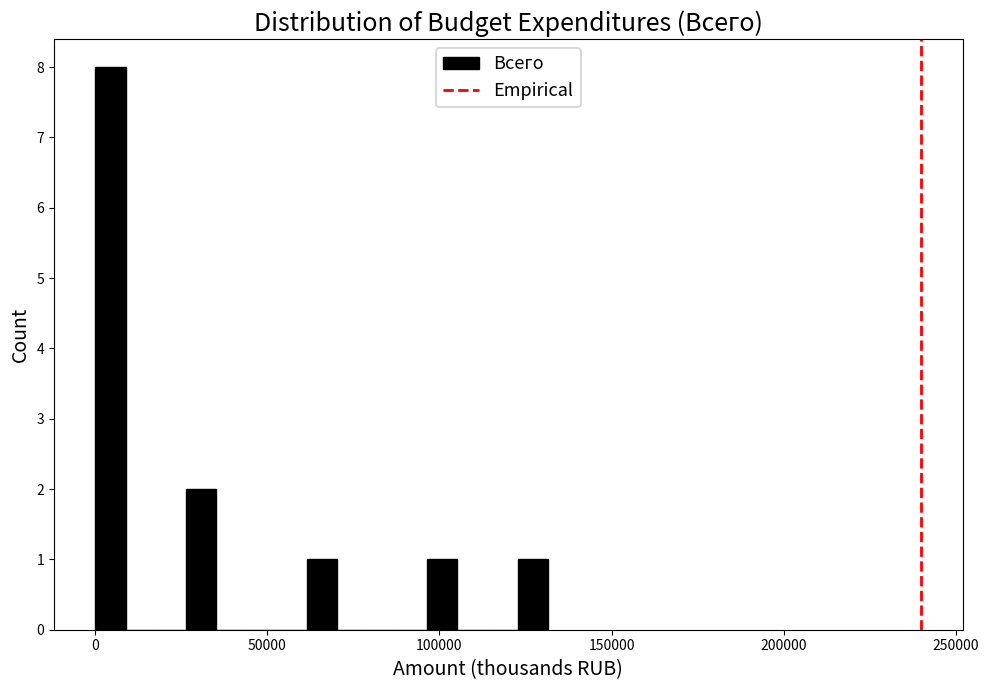

Read against the x-axis, roughly where is the centre of the tallest bar?

5000